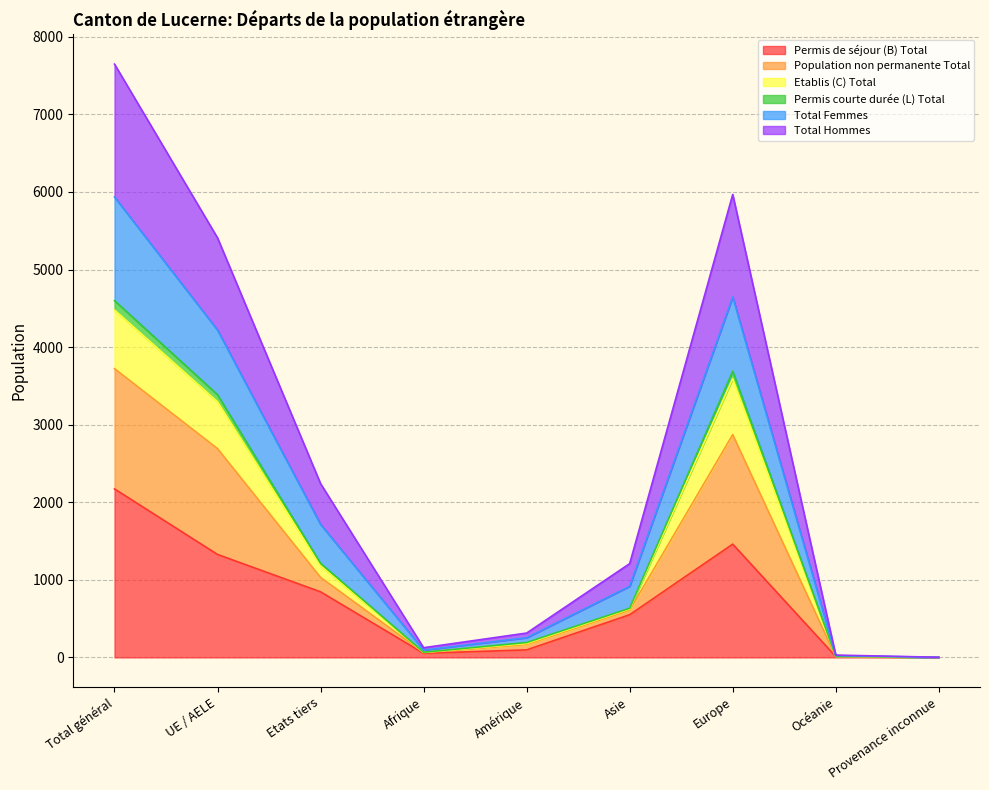

What is the highest value of the Permis de séjour (B) Total series?

2172